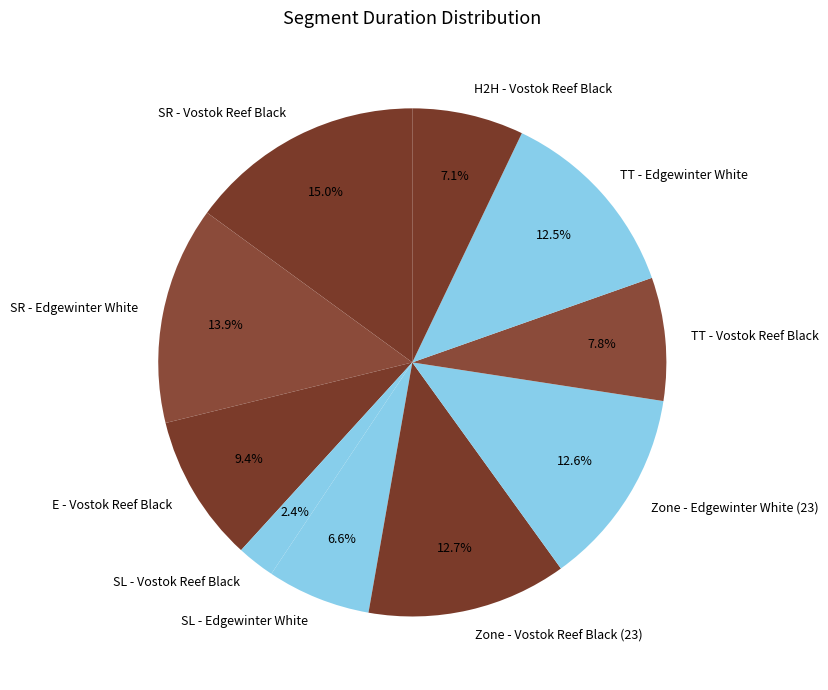

What percentage is the SL - Edgewinter White slice, to the nearest percent?

7%